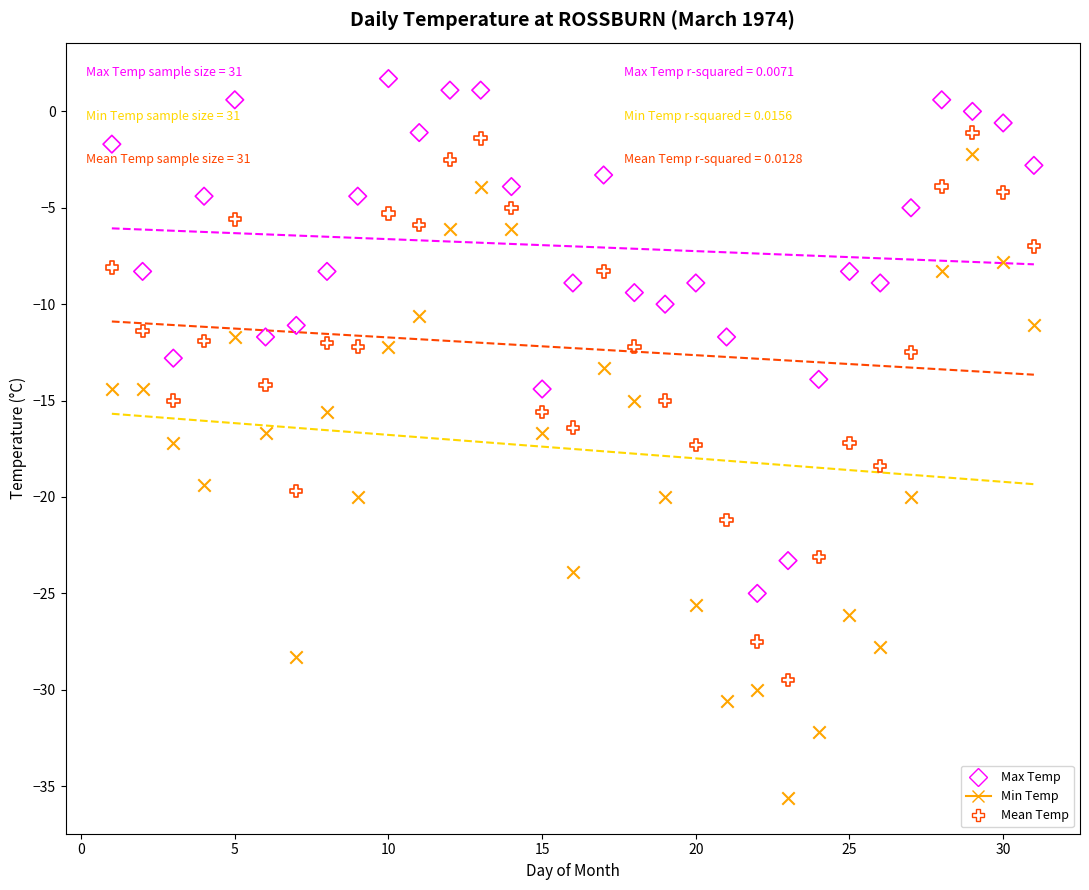

Which series has the widest spread of Y values?

Min Temp